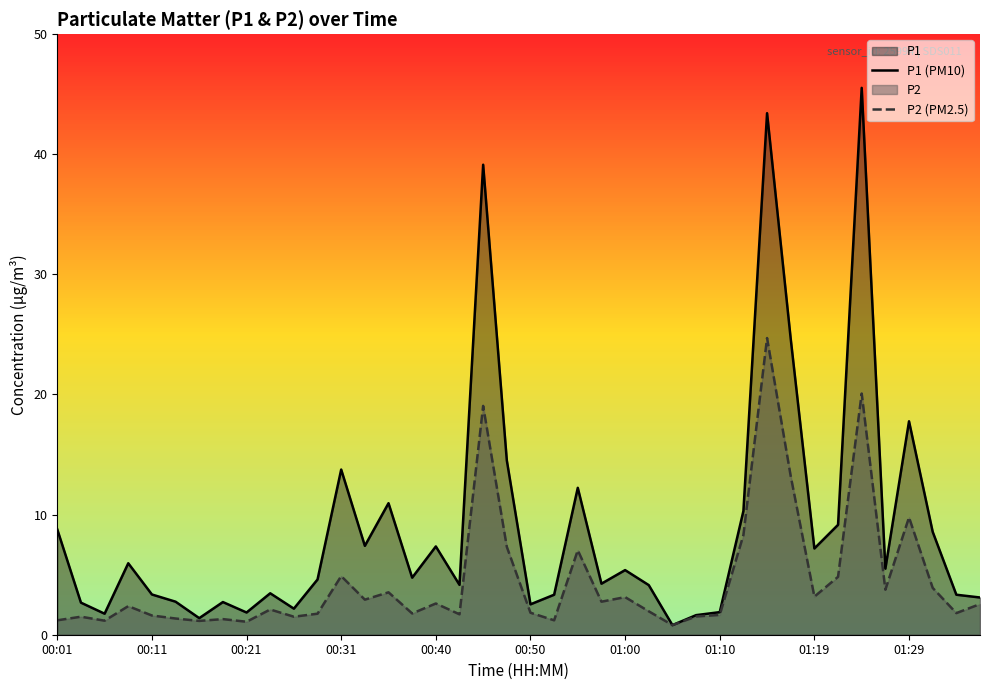

Does the chart have visible grid lines?

No